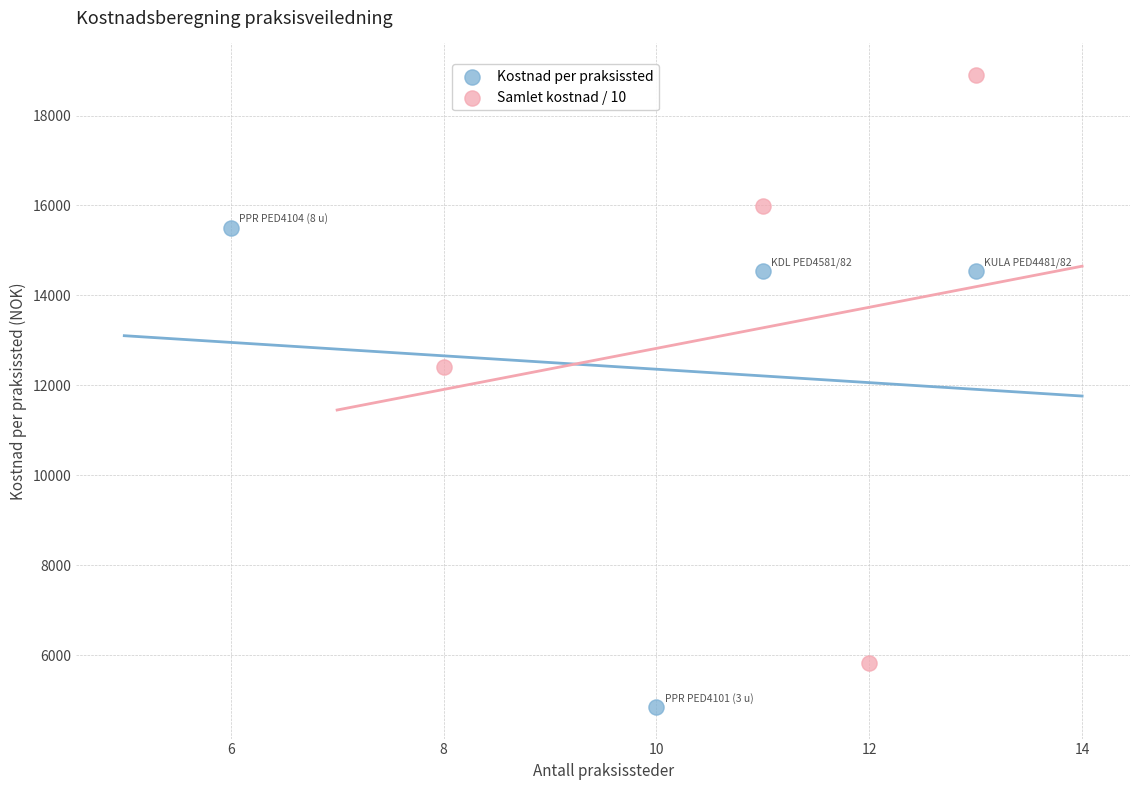

Which series reaches the minimum Y coordinate?

Kostnad per praksissted